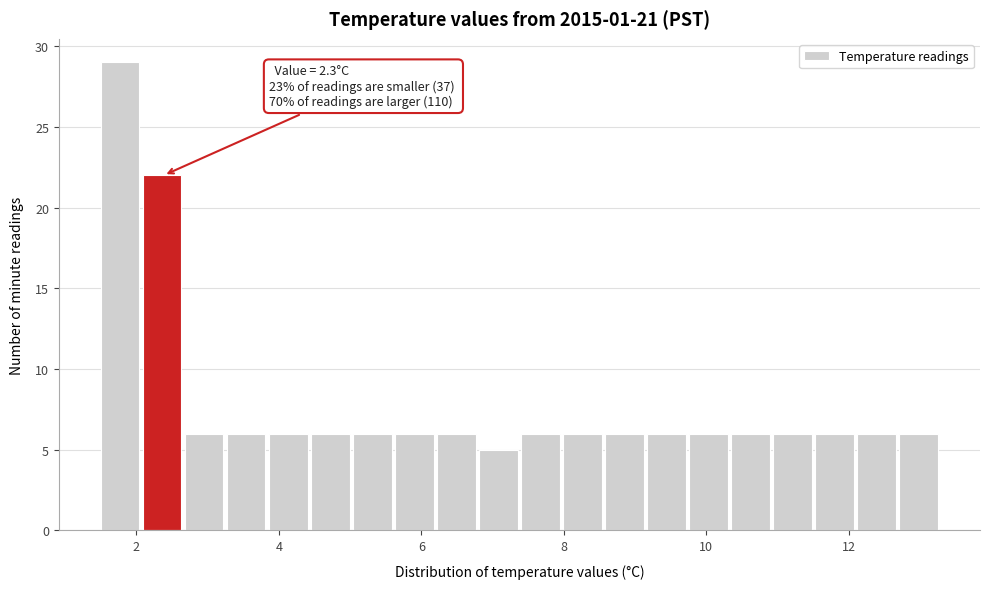

Around what value on the x-axis is the tallest bar? Give the approximate position of its centre, as read against the axis.

1.8